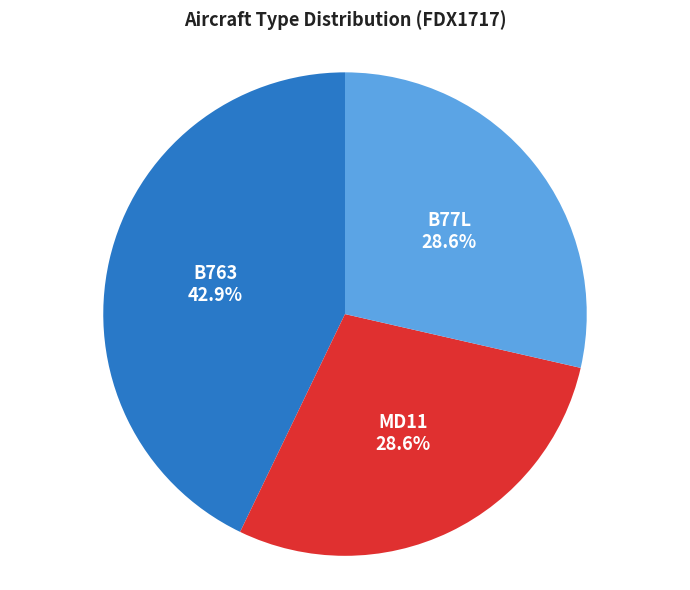

What is the largest slice in the pie chart?

B763